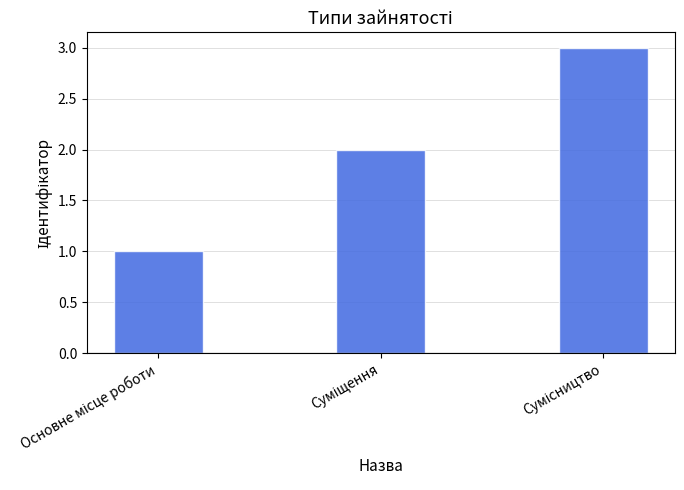

What is the average value?

2